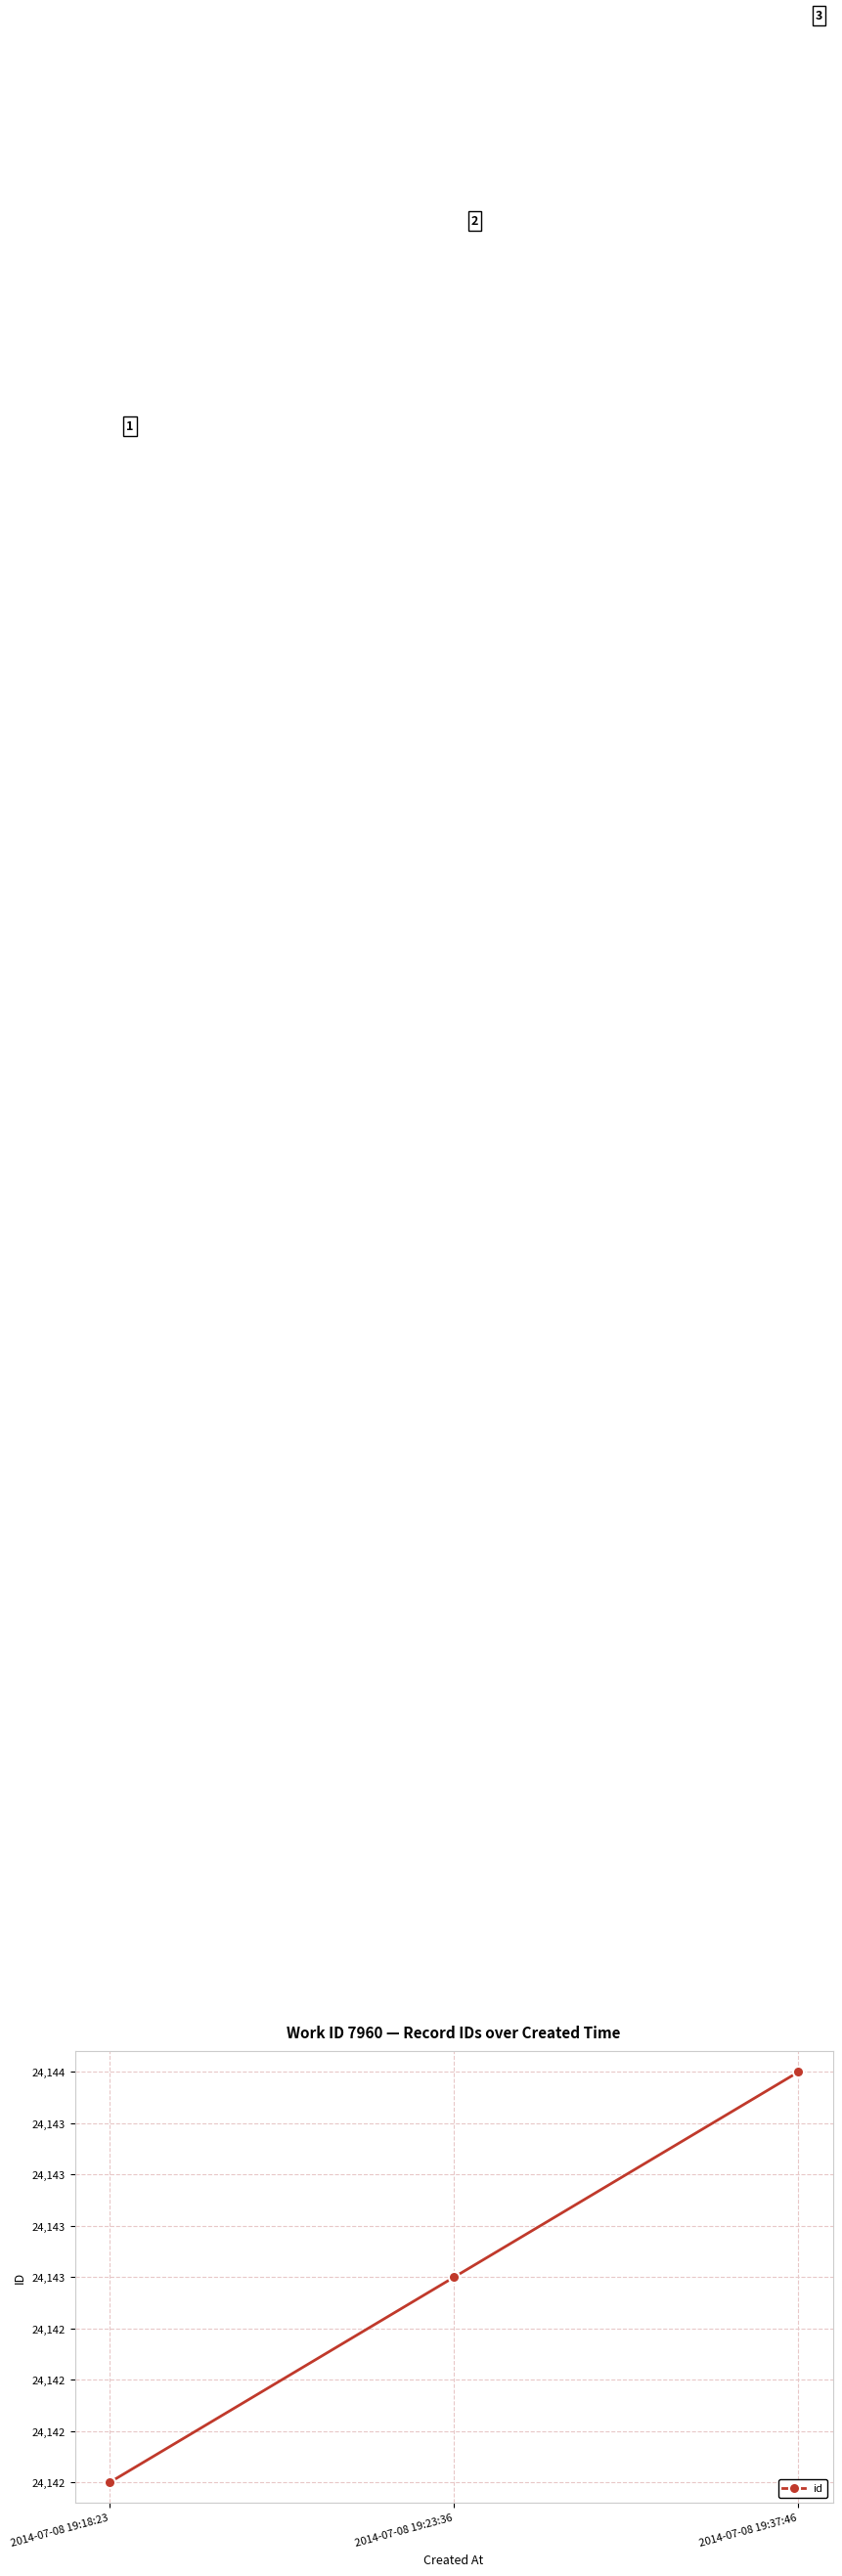

What position from the right is 2014-07-08 19:23:36?

2